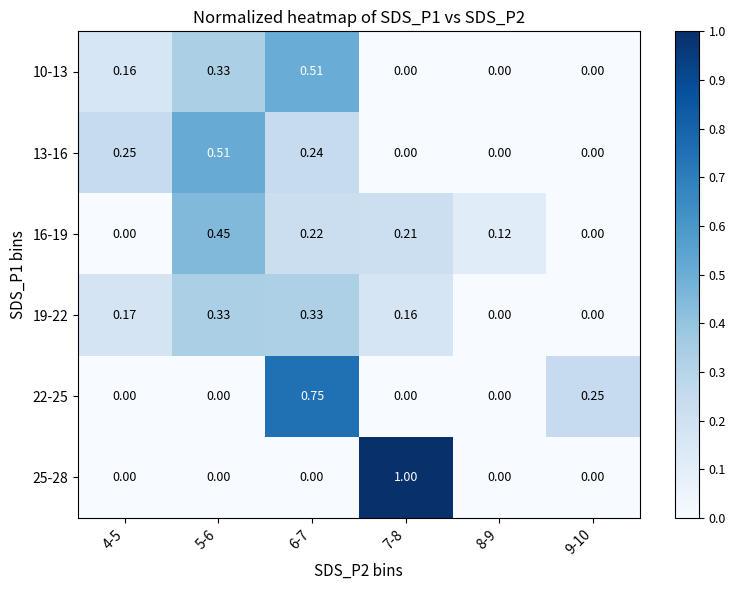

Is the value of 22-25 at 7-8 greater than the value of 13-16 at 4-5?

No